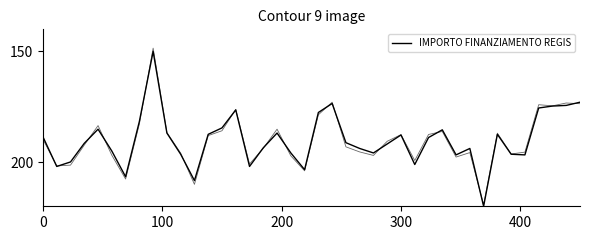

The value at 7 is 240.6. True or false?

False